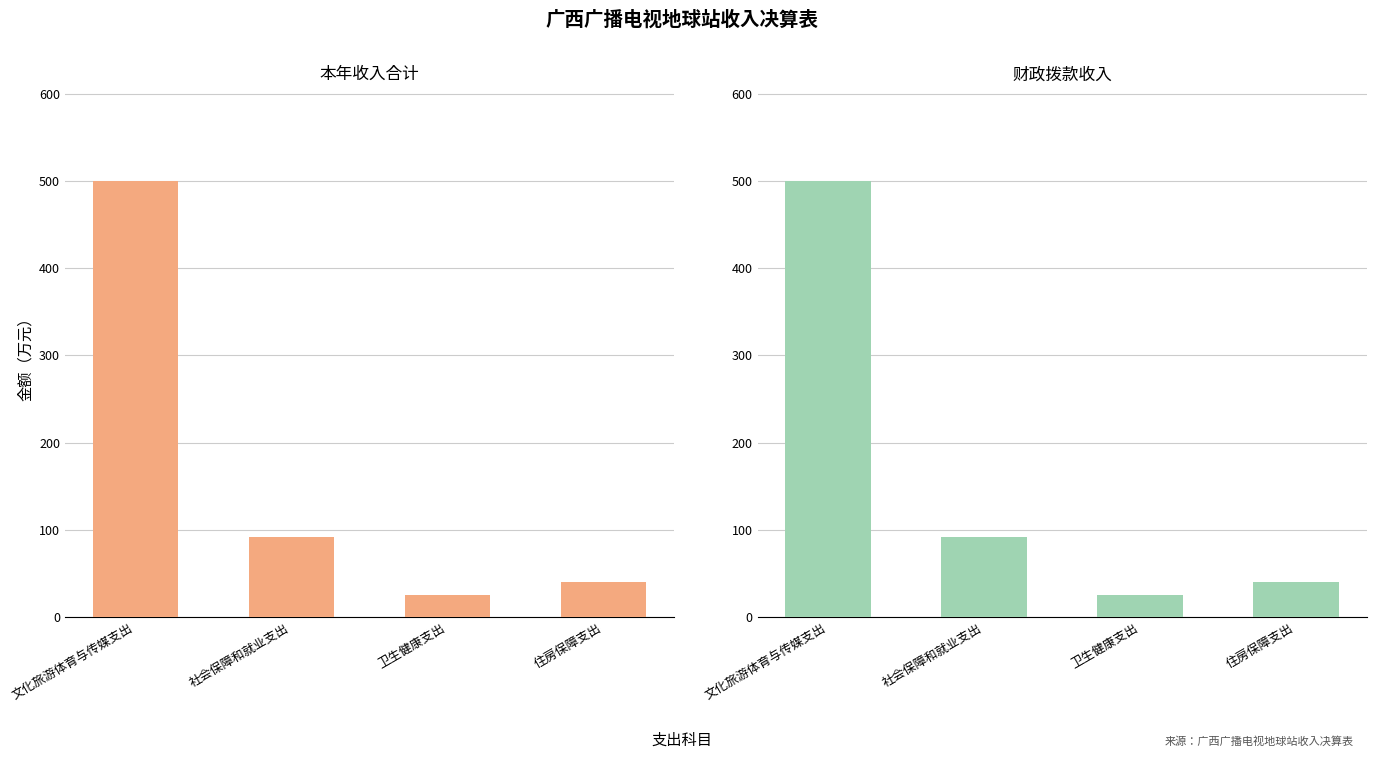

Which series has the largest range (max minus min)?

本年收入合计